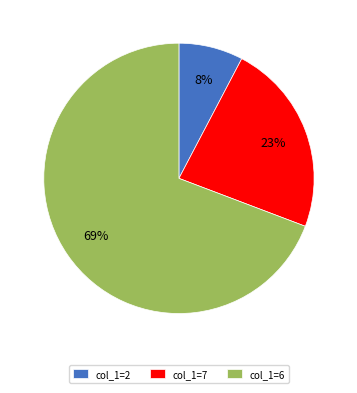

What percentage is the col_1=6 slice, to the nearest percent?

69%